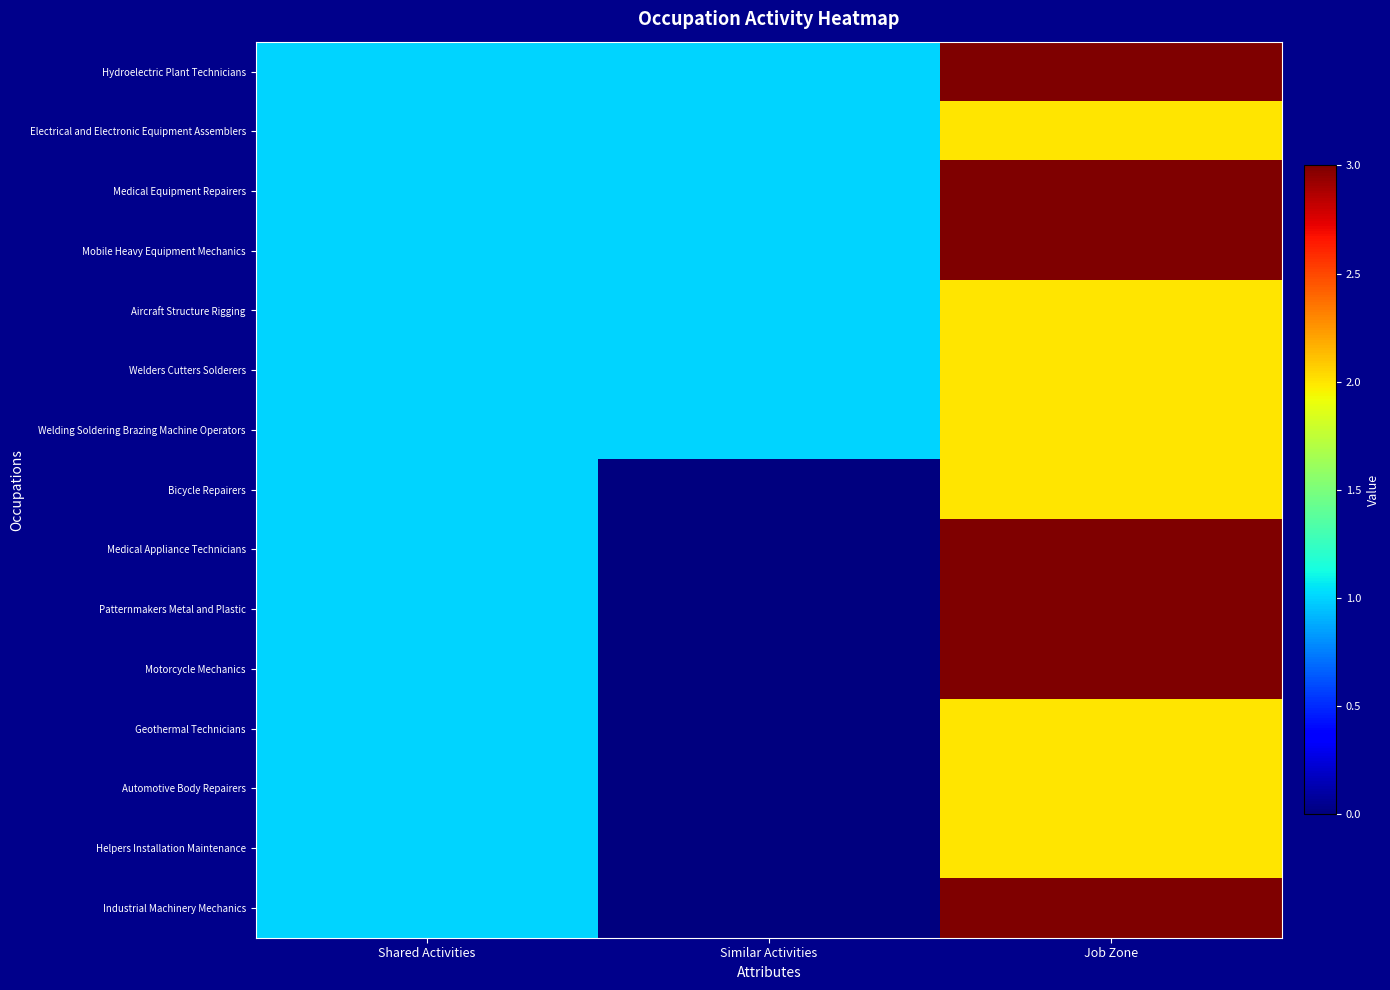

What is the spread (max minus min) of values at Similar Activities?

1